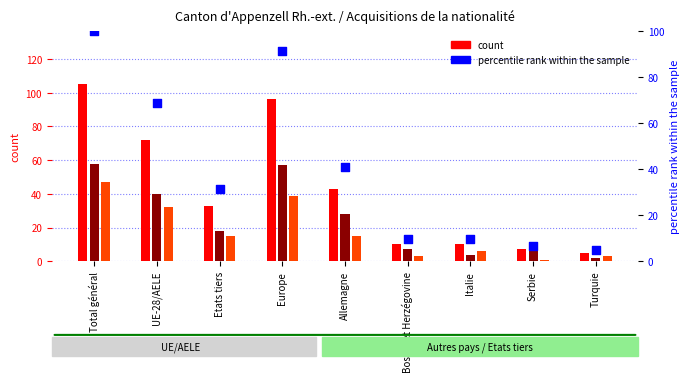

Which series reaches the minimum Y coordinate?

Naturalisations facilitées